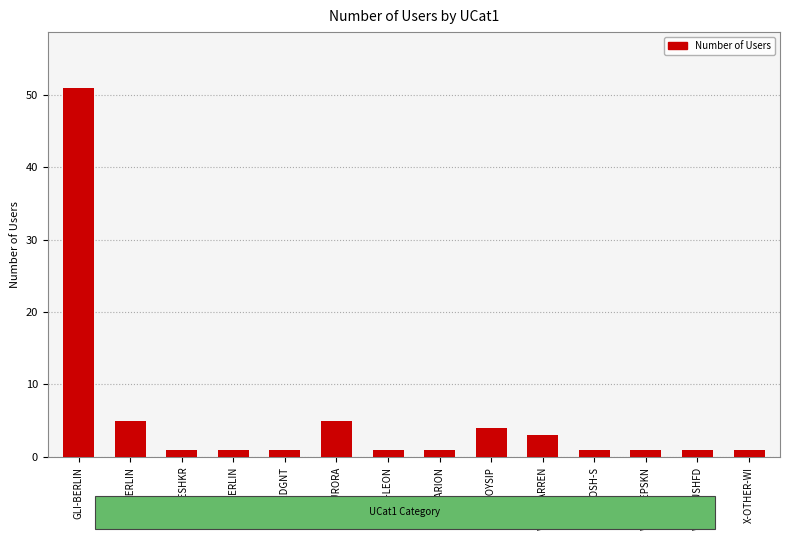

True or false: the data shows 5 at WAT-WARREN.

False